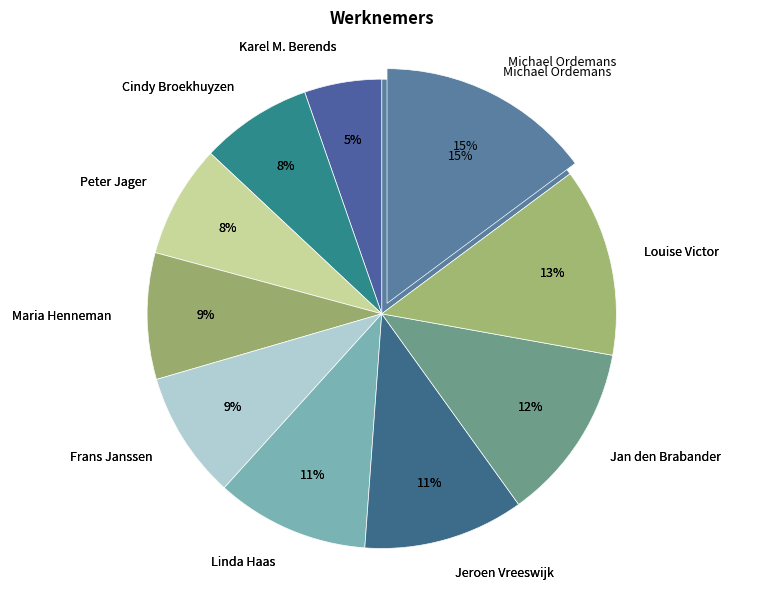

True or false: Louise Victor accounts for 23% of the total.

False